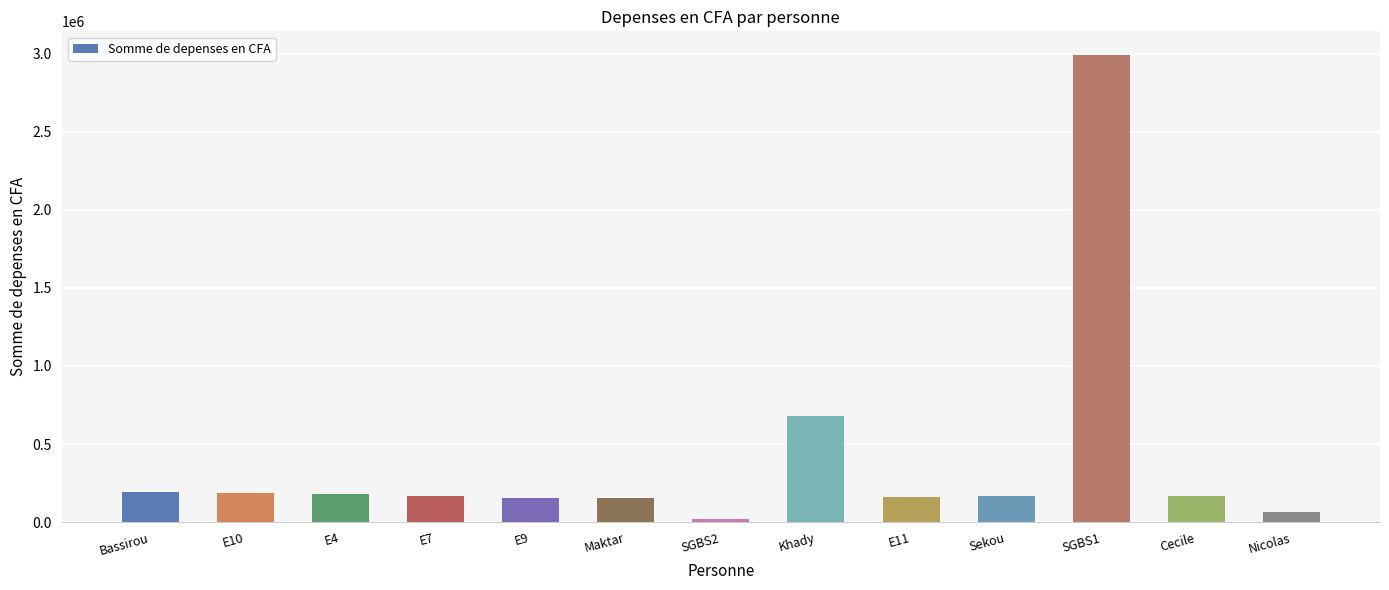

How many bars are there in total?

13